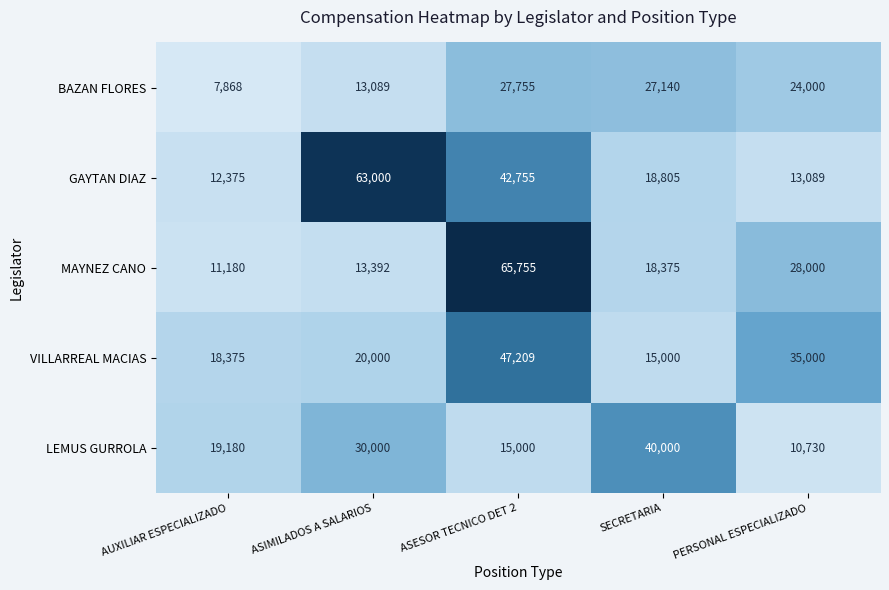

At which label does GAYTAN DIAZ first exceed 18805?

ASIMILADOS A SALARIOS